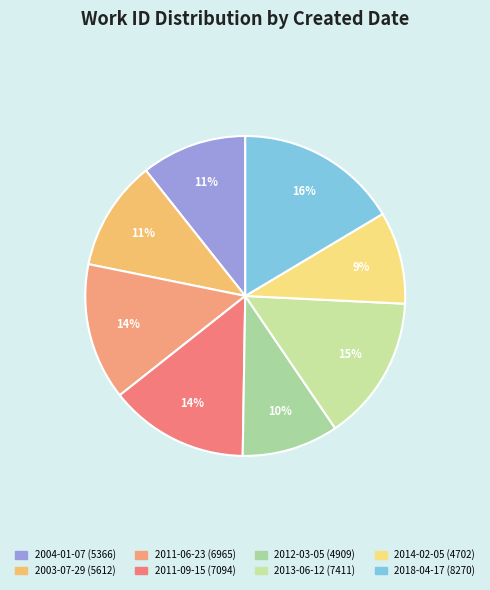

Rank the categories by value from lowest to highest.

2014-02-05, 2012-03-05, 2004-01-07, 2003-07-29, 2011-06-23, 2011-09-15, 2013-06-12, 2018-04-17